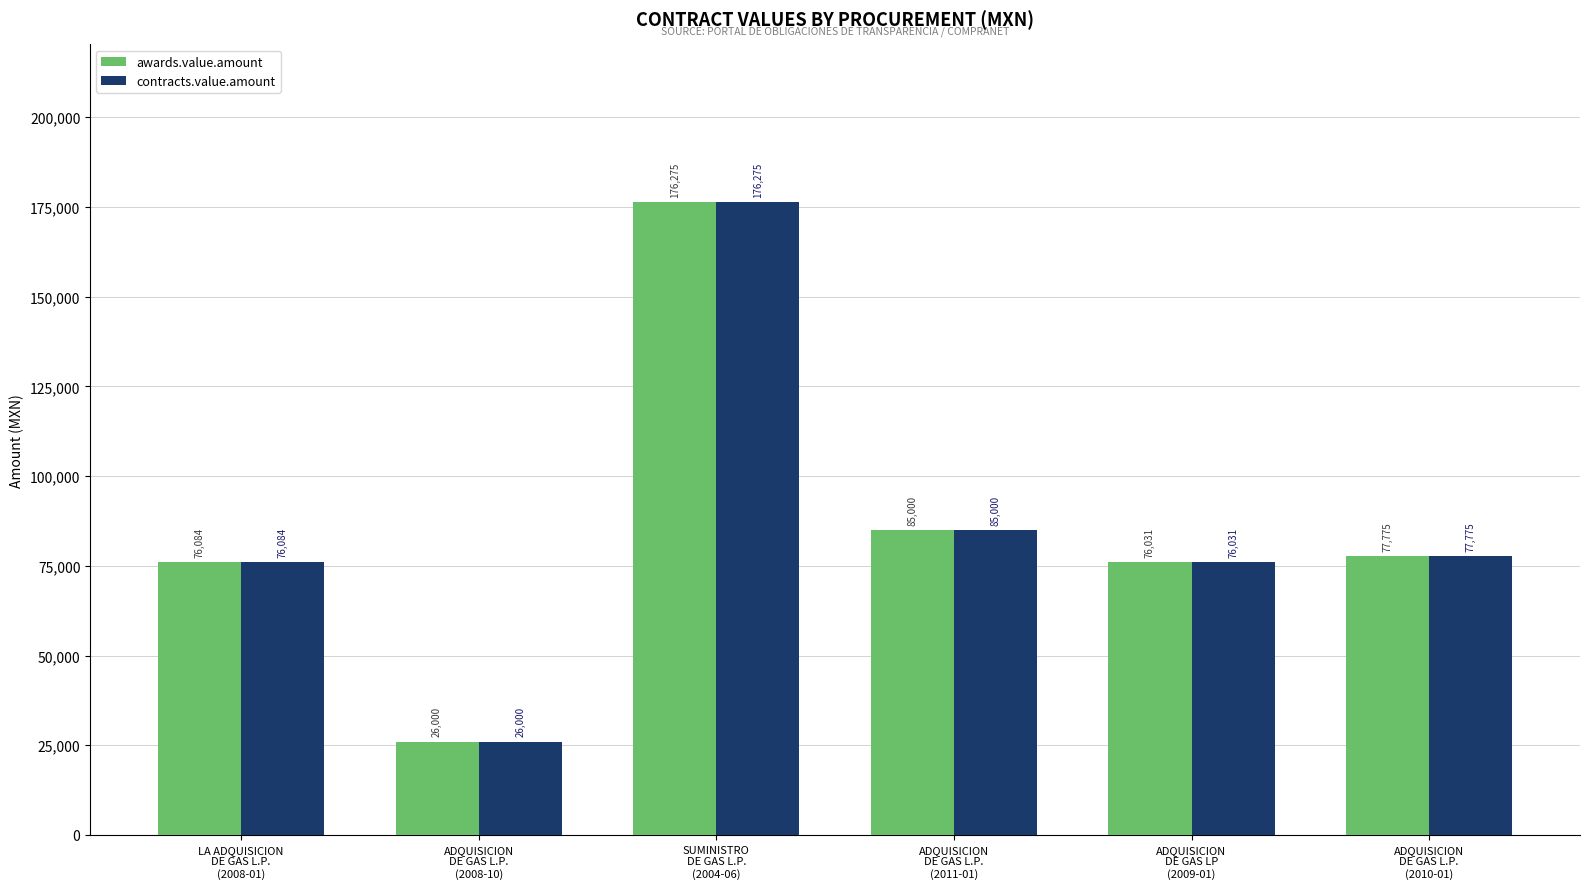

The contracts.value.amount series shows 107496.5 at LA ADQUISICION
DE GAS L.P.
(2008-01). True or false?

False